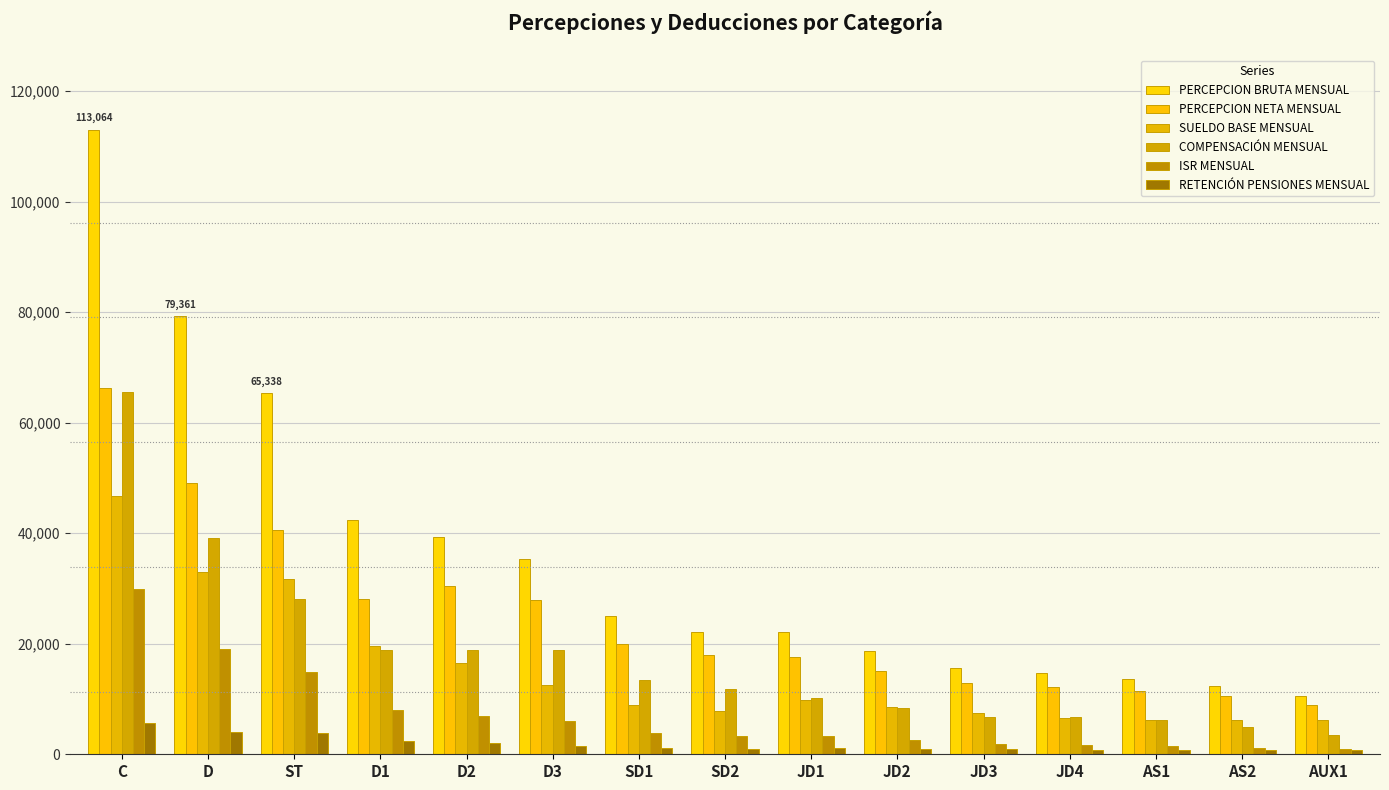

What is the highest value of the COMPENSACIÓN MENSUAL series?

65650.8